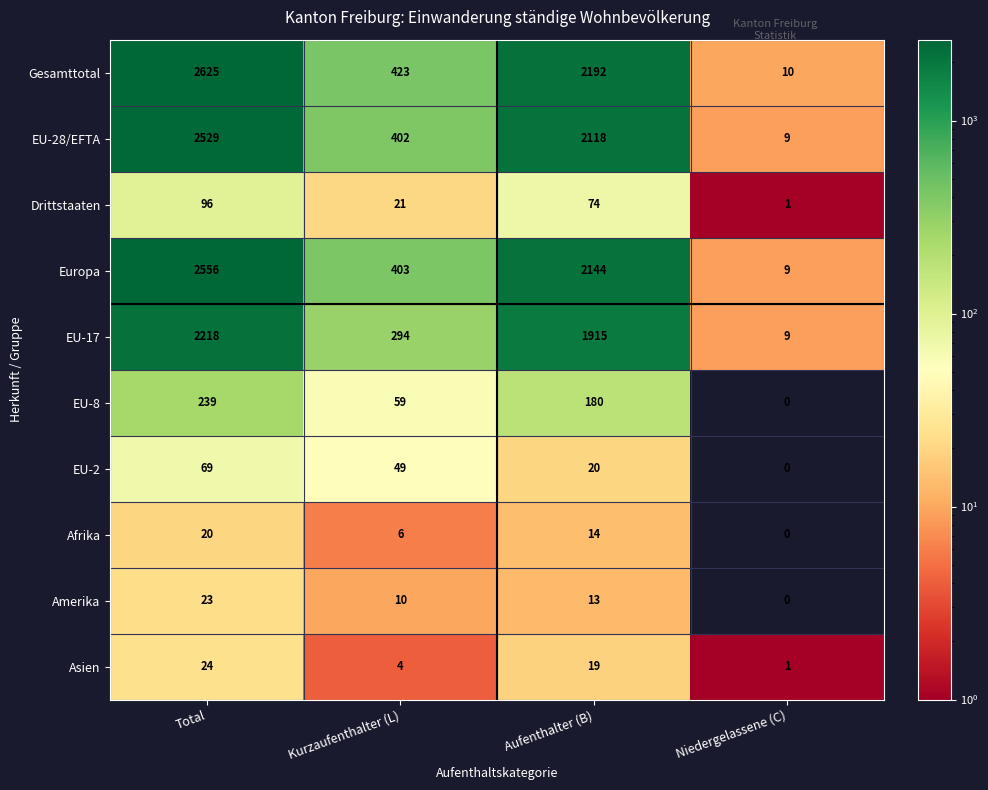

What is the spread (max minus min) of values at Aufenthalter (B)?

2179